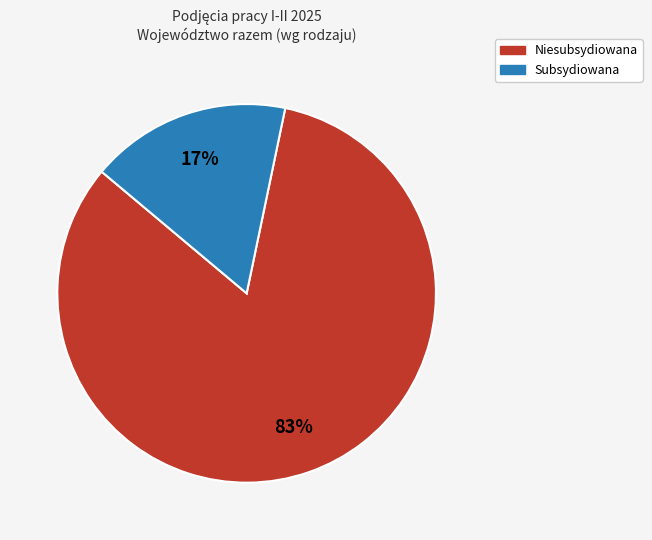

Is there any slice that represents more than half of the pie?

Yes